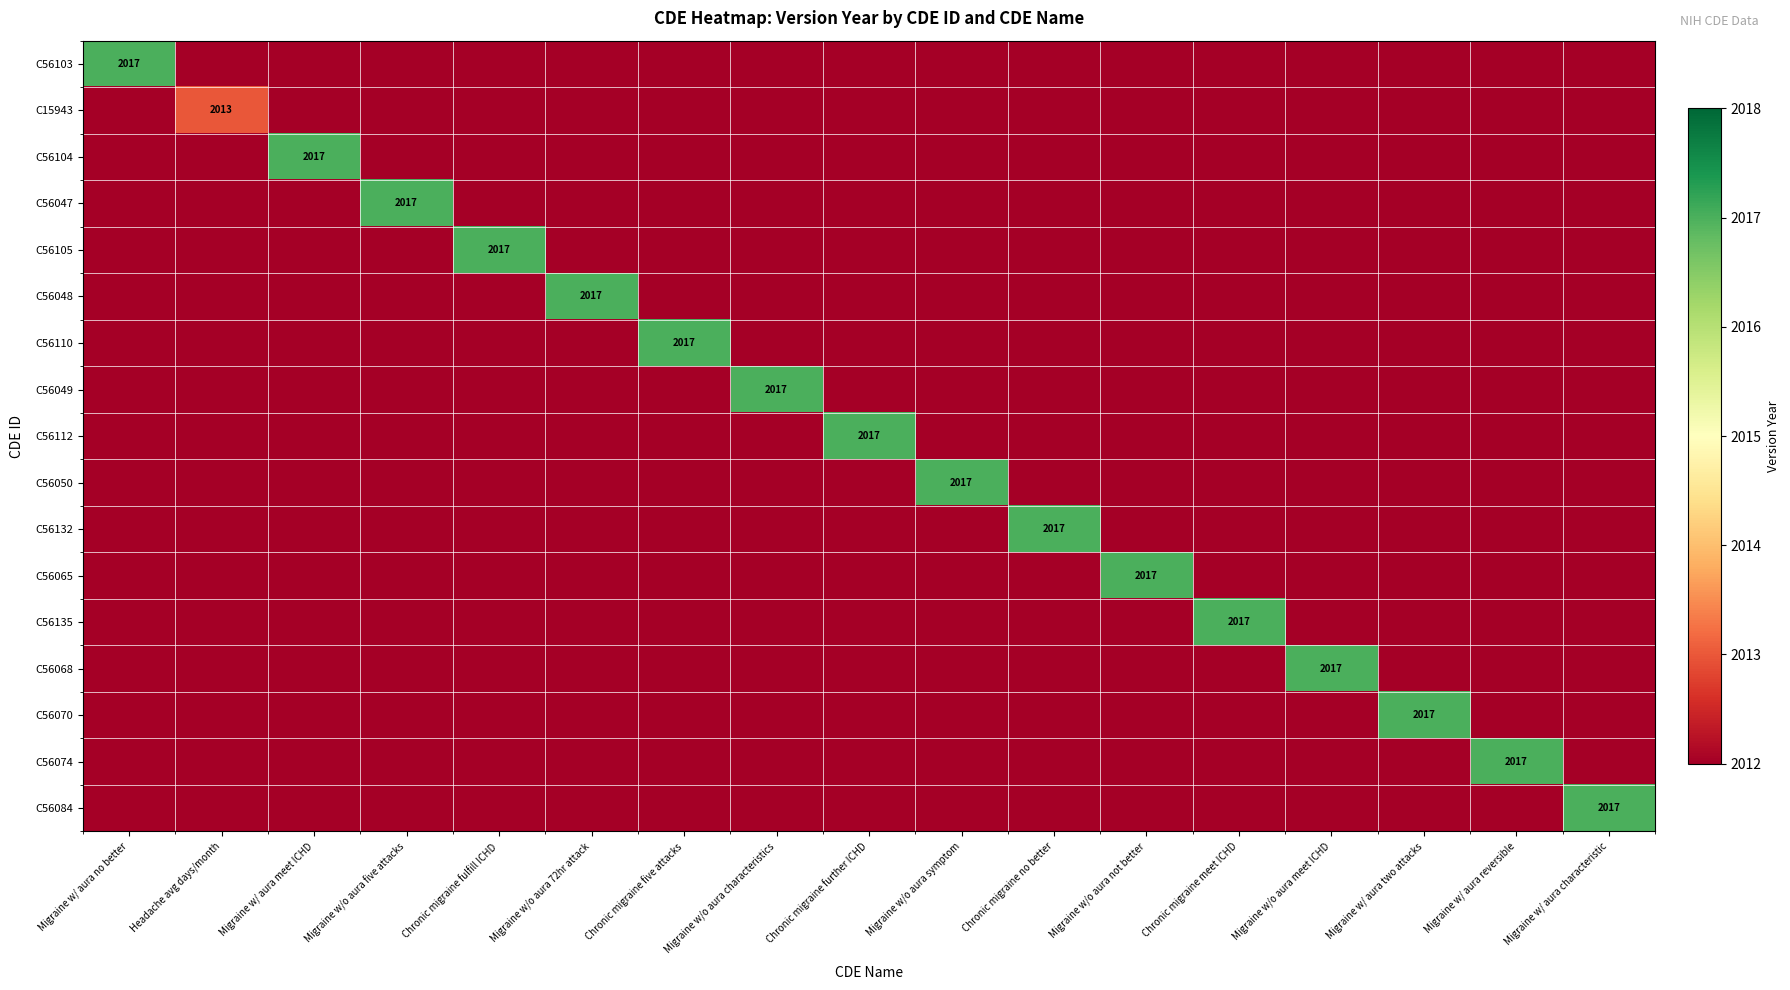

The C56065 series shows 2017 at Migraine w/o aura not better. True or false?

True